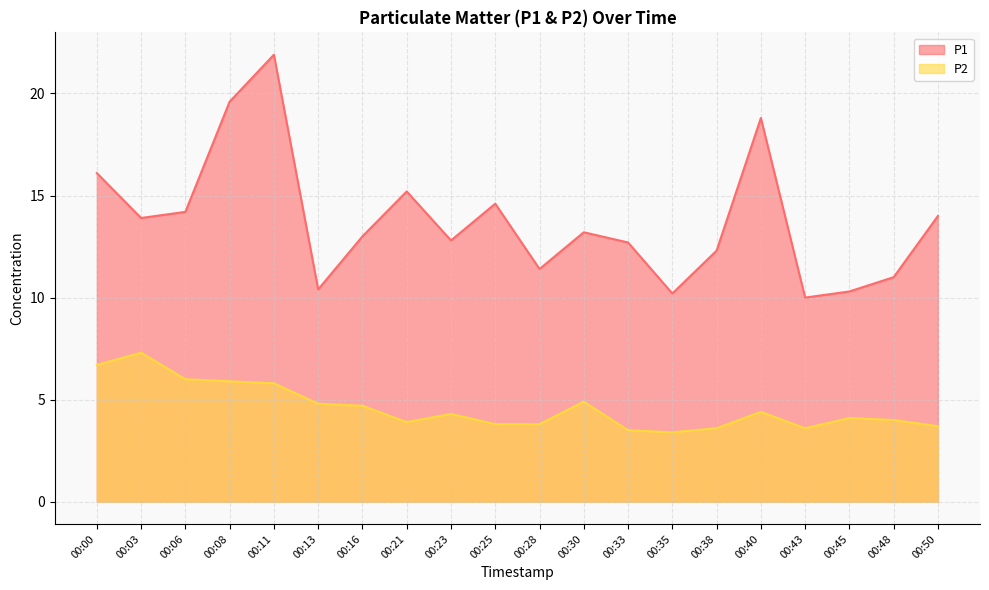

What is the average value of the P2 series?

4.6